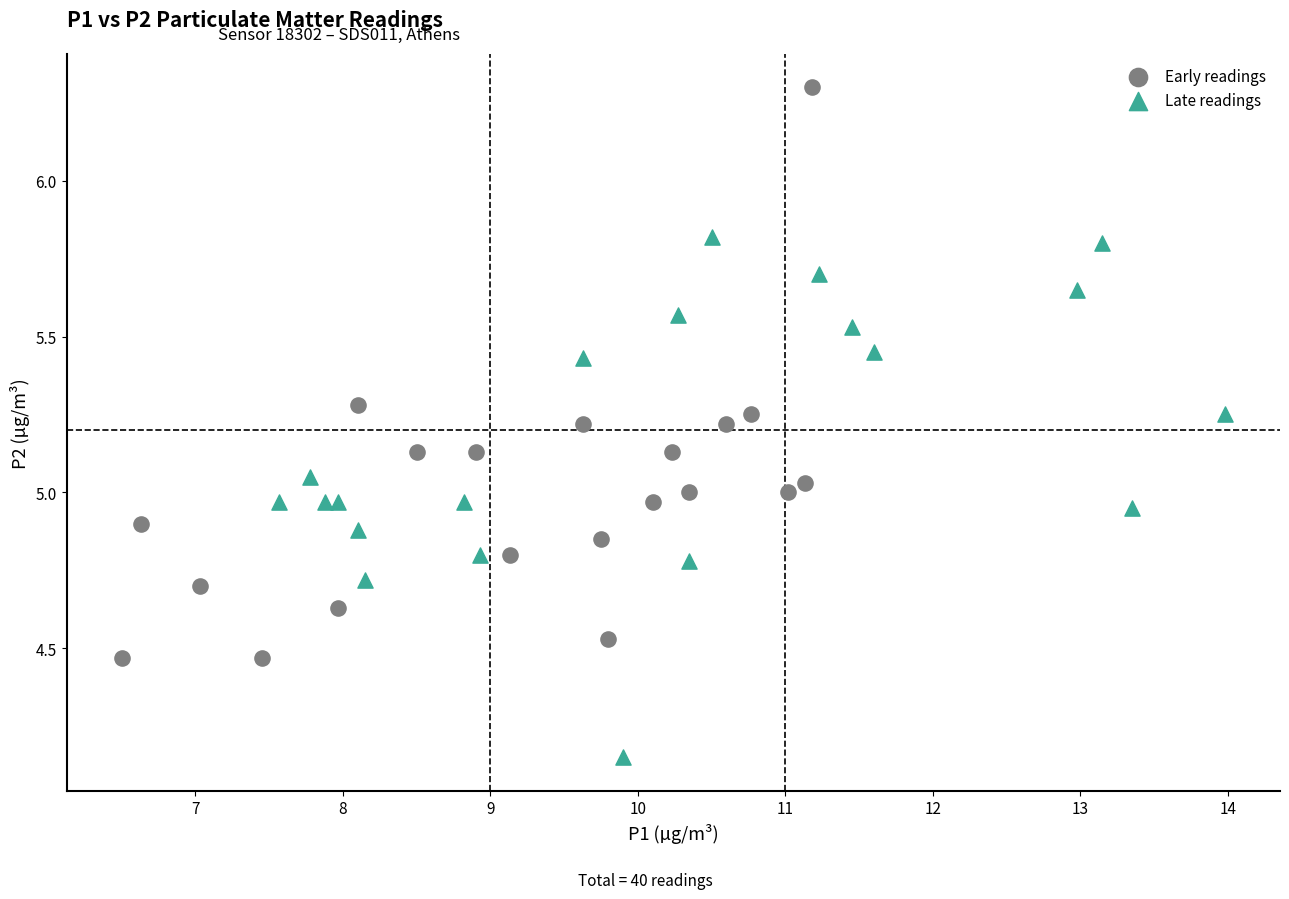

Which series reaches the maximum Y coordinate?

Early readings